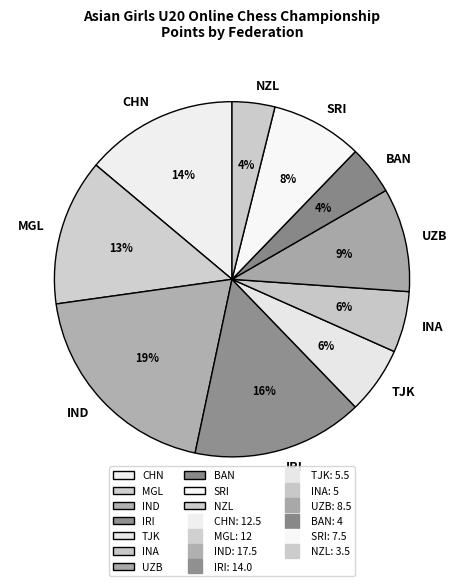

Between IND and MGL, which is larger?

IND